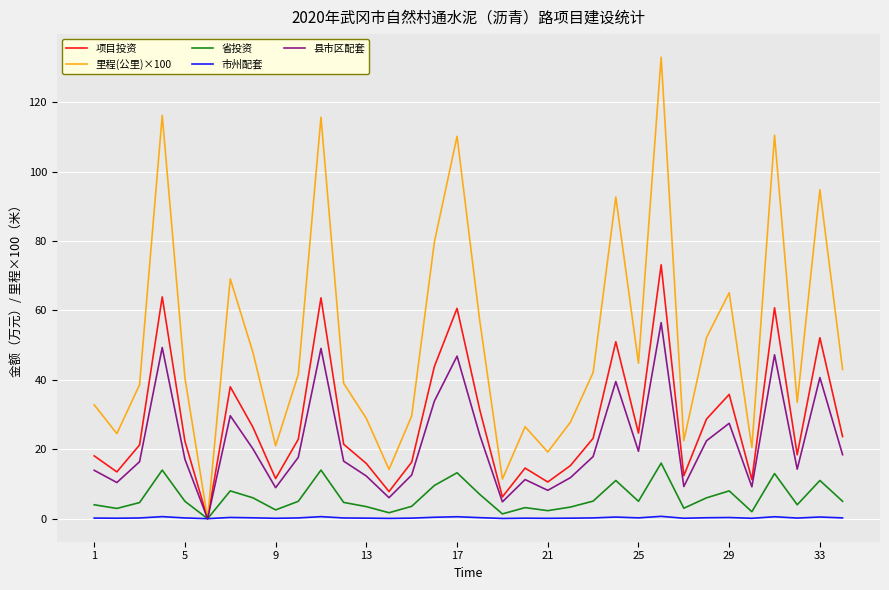

List the series in order of their peak value, lowest first.

市州配套, 省投资, 县市区配套, 项目投资, 里程(公里)×100